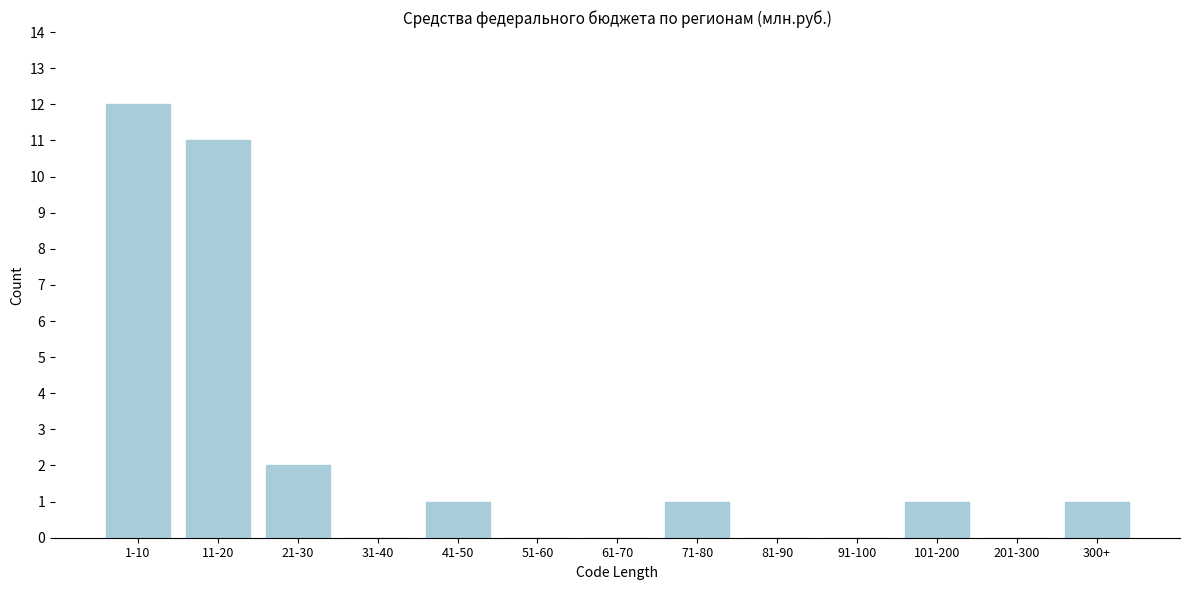

Reading left to right, extract all data points from this chart.

1-10=12	11-20=11	21-30=2	31-40=0	41-50=1	51-60=0	61-70=0	71-80=1	81-90=0	91-100=0	101-200=1	201-300=0	300+=1